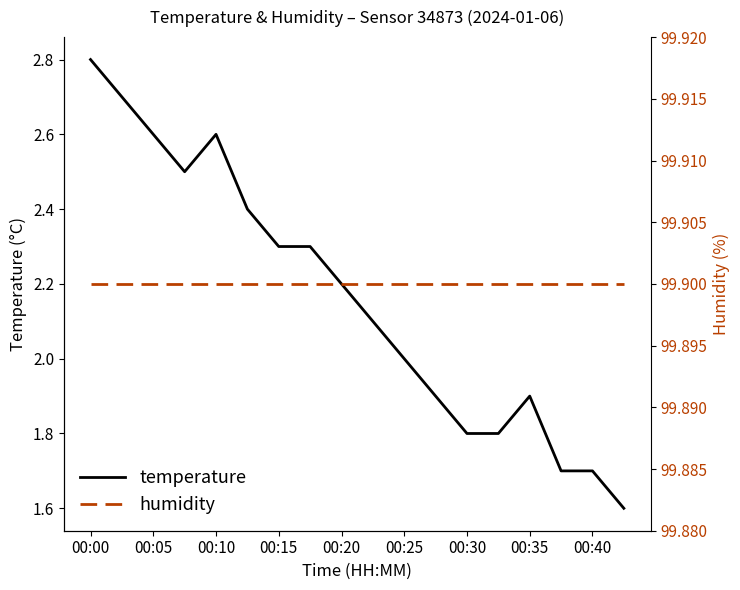

What is the maximum value for temperature?

2.8